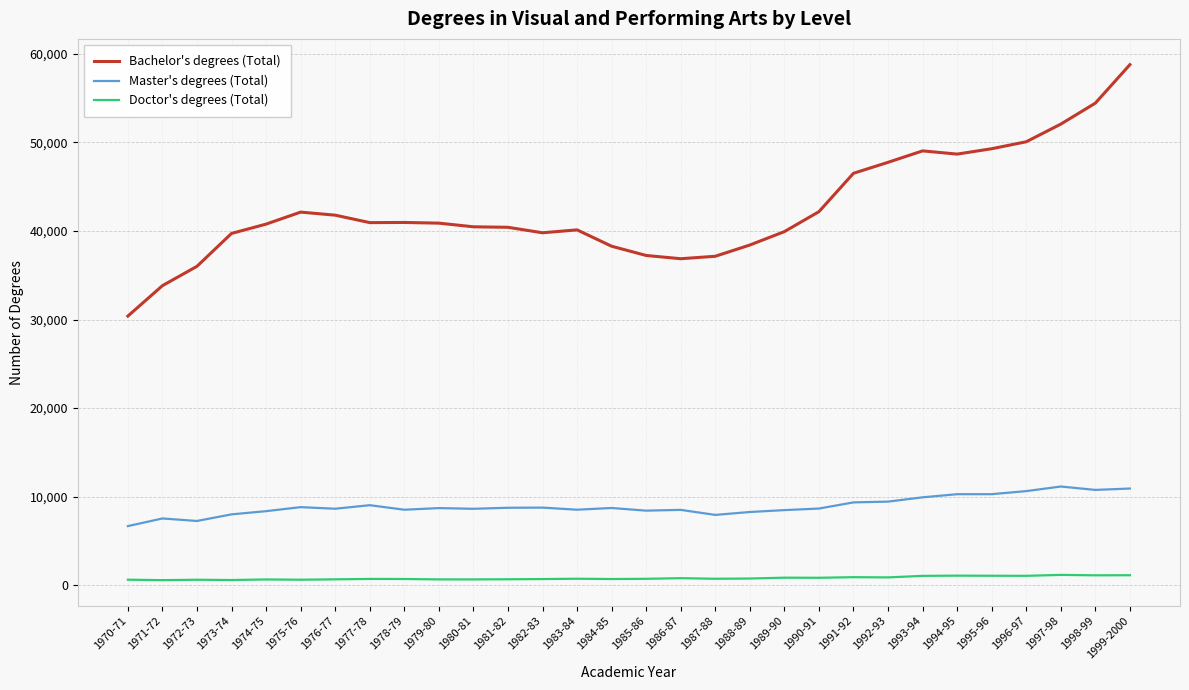

At which category is the sum across all series the highest?

1999-2000